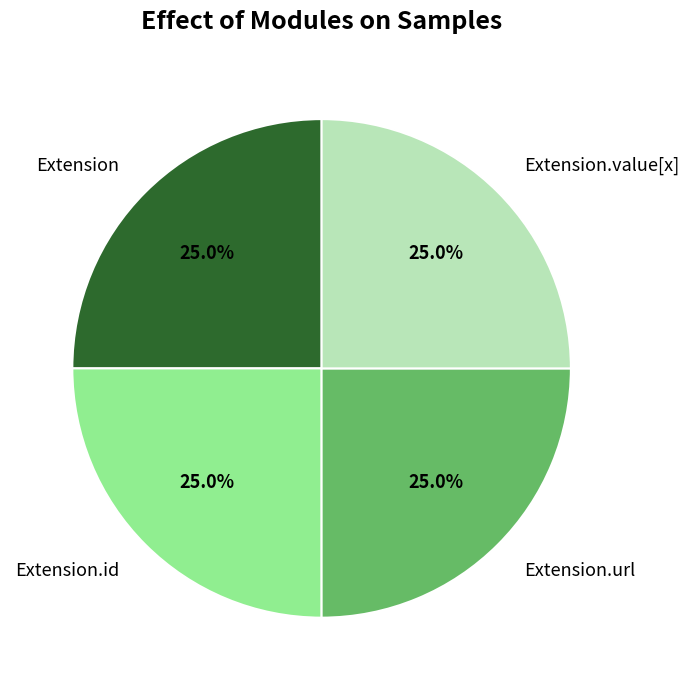

Combined, what portion of the pie is Extension and Extension.value[x]?

50.0%